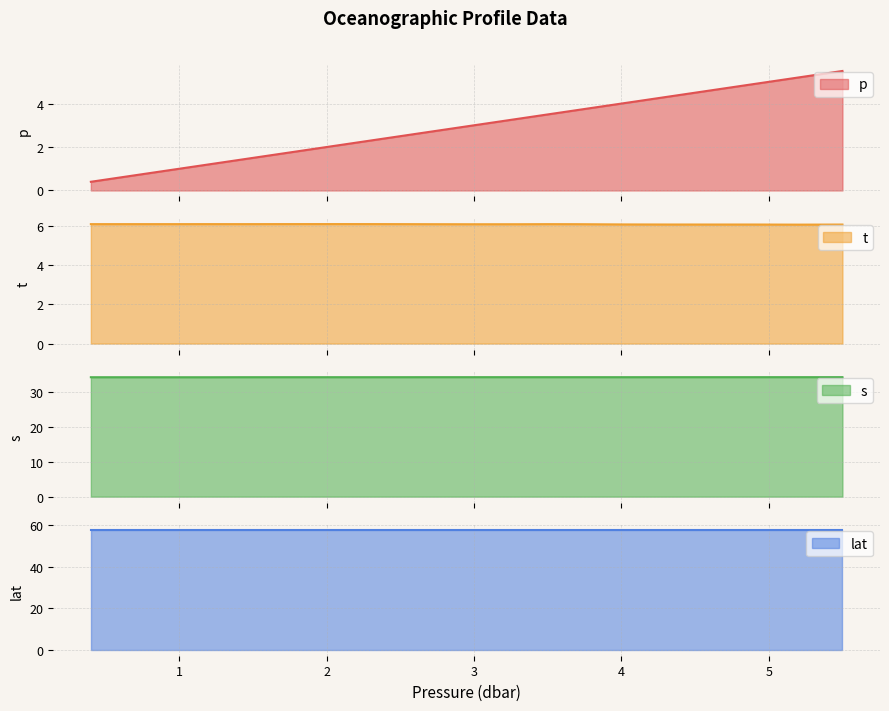

What is the highest value of the p series?

5.5